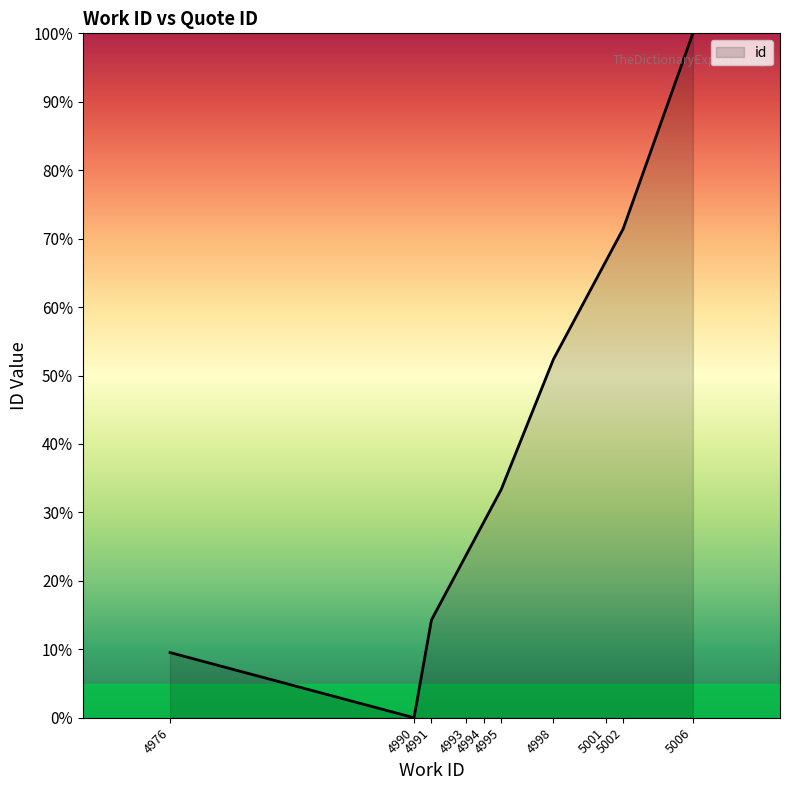

What is the difference between the maximum and minimum values?

100.0